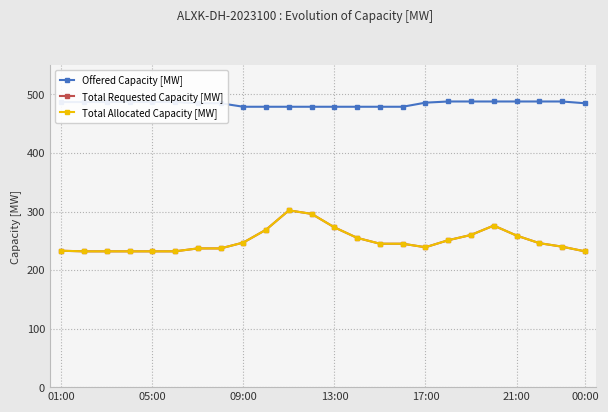

At which category does the chart reach its minimum across all series?

05:00